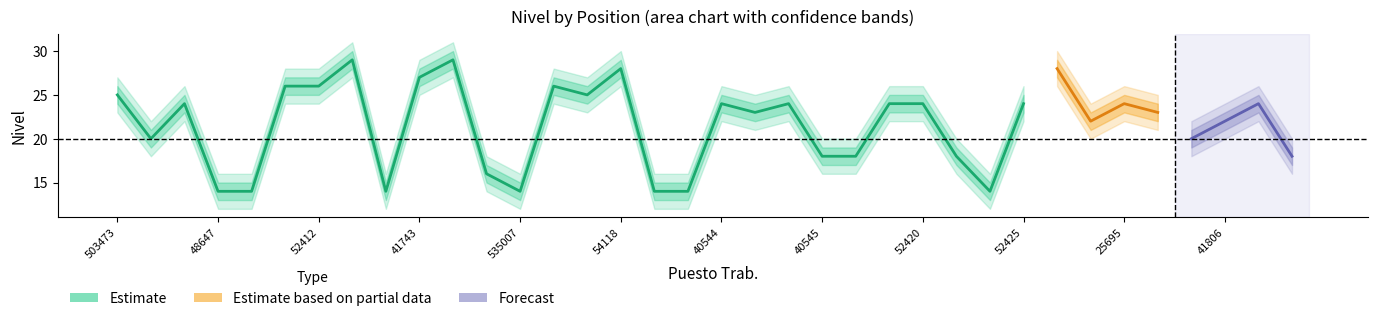

What is the average value of the NIVEL_lower2 series?

20